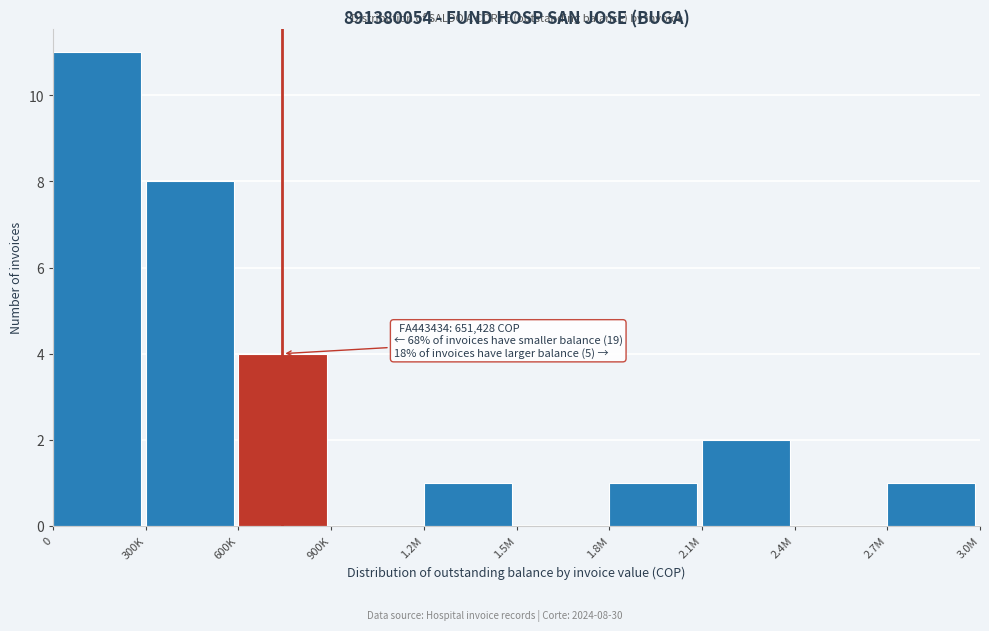

Reading right to left, extract all data points from this chart.

2.7M=1	2.4M=0	2.1M=2	1.8M=1	1.5M=0	1.2M=1	900K=0	600K=4	300K=8	0=11